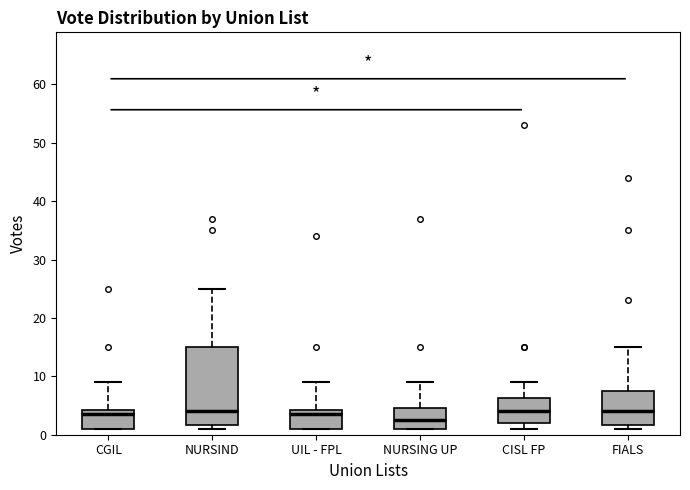

Where is the lower edge of the box for UIL - FPL on the y-axis? The values are not printed on the chart, so give them approximately, as read against the axis.

1